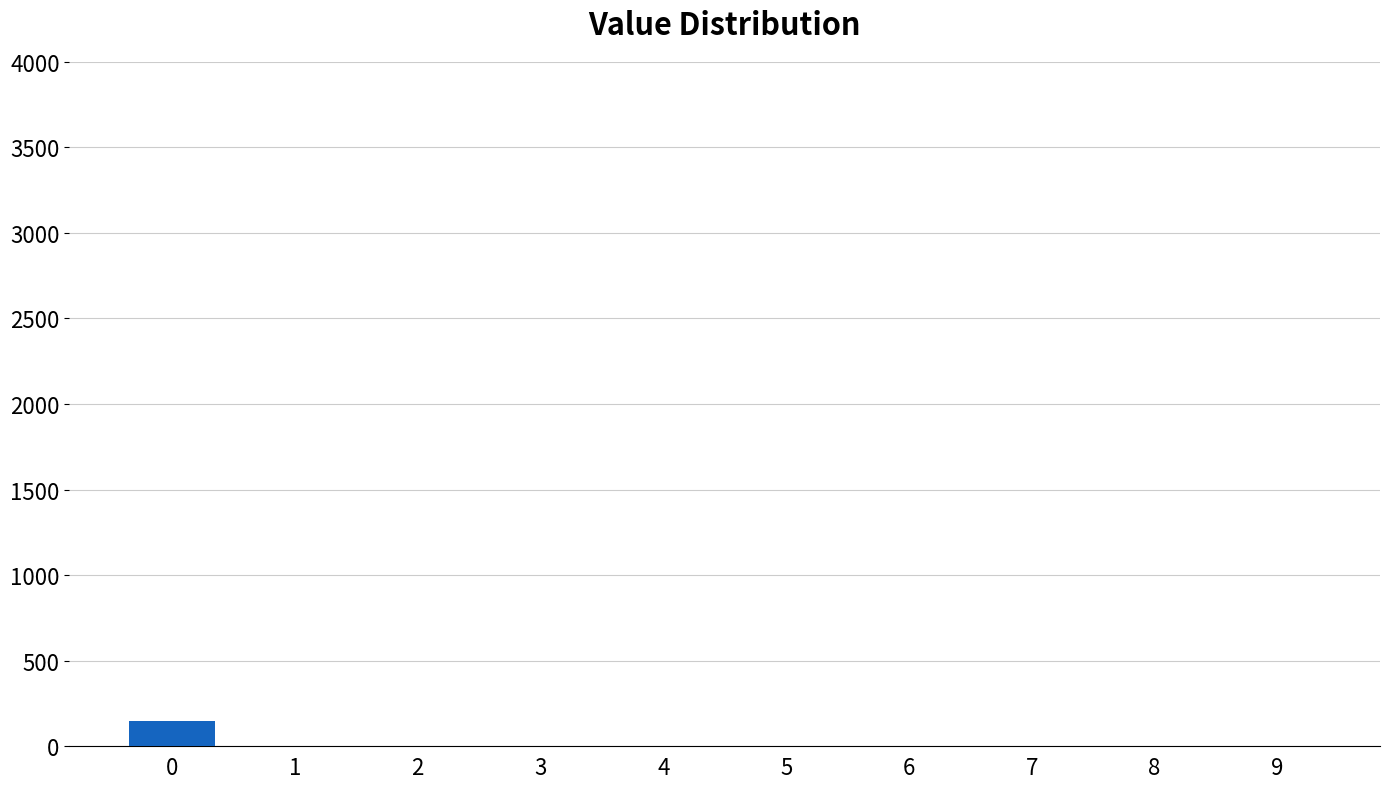

Reading left to right, list every bar in this chart as the range it spans on the x-axis followed by its height. The values are not printed on the chart, so give them approximately, as read against the axis.

-0.5 to 0.5: 150
0.5 to 1.5: 0
1.5 to 2.5: 0
2.5 to 3.5: 0
3.5 to 4.5: 0
4.5 to 5.5: 0
5.5 to 6.5: 0
6.5 to 7.5: 0
7.5 to 8.5: 0
8.5 to 9.5: 0